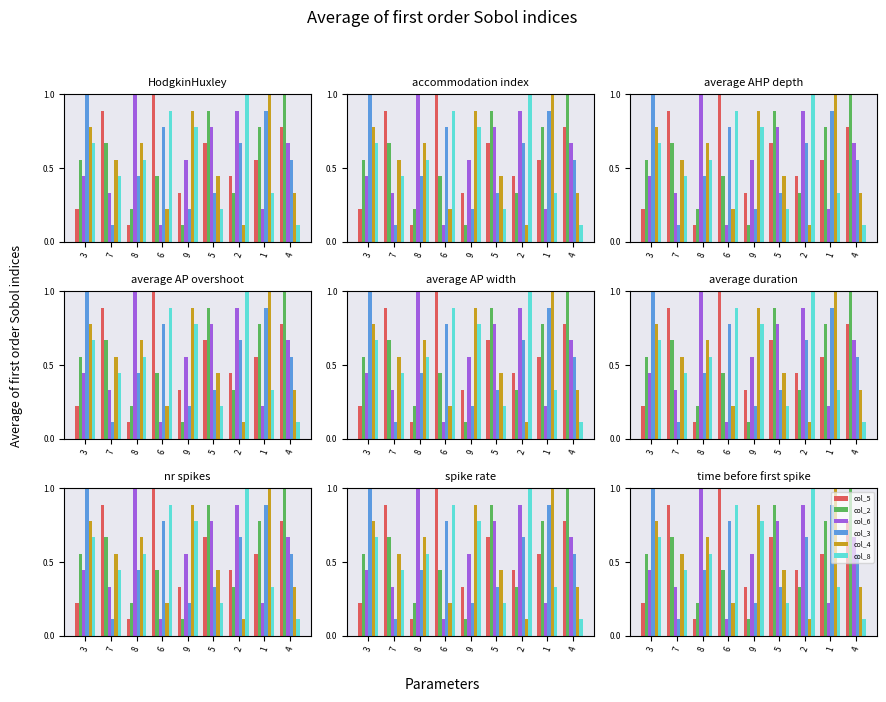

What is the total value across all series at 8?

3.0